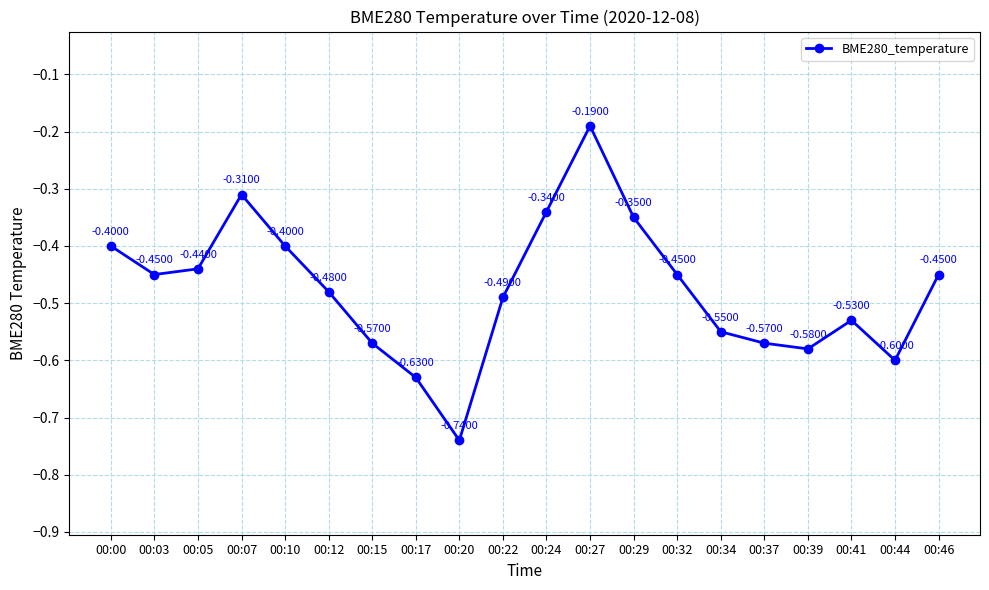

What is the difference between the maximum and second lowest values?

0.4